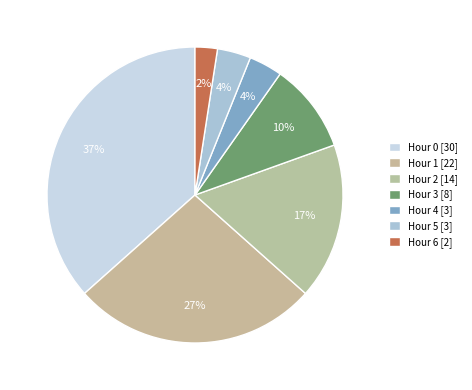

Which slice is the largest?

Hour 0 [30]